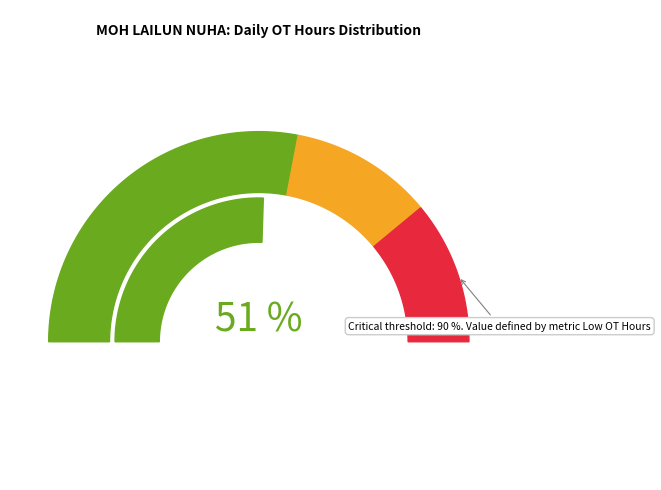

Is it true that 22-Tue is 17% of the pie?

False